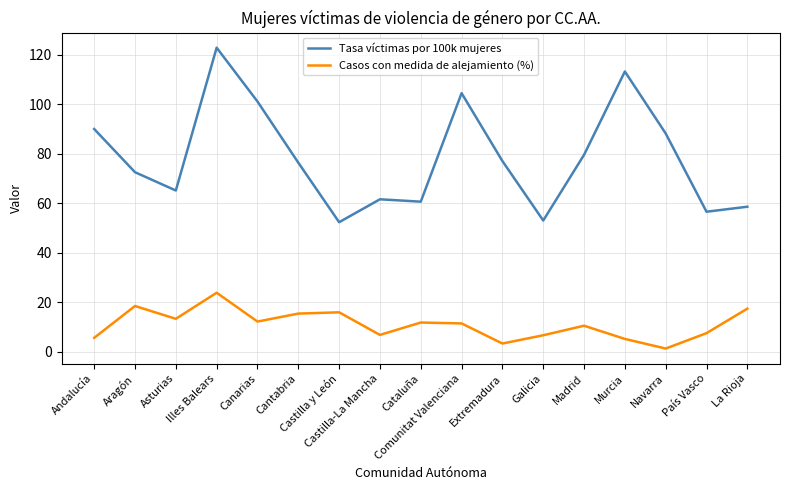

What is the difference between the maximum and minimum values in the Tasa víctimas por 100k mujeres series?

70.5